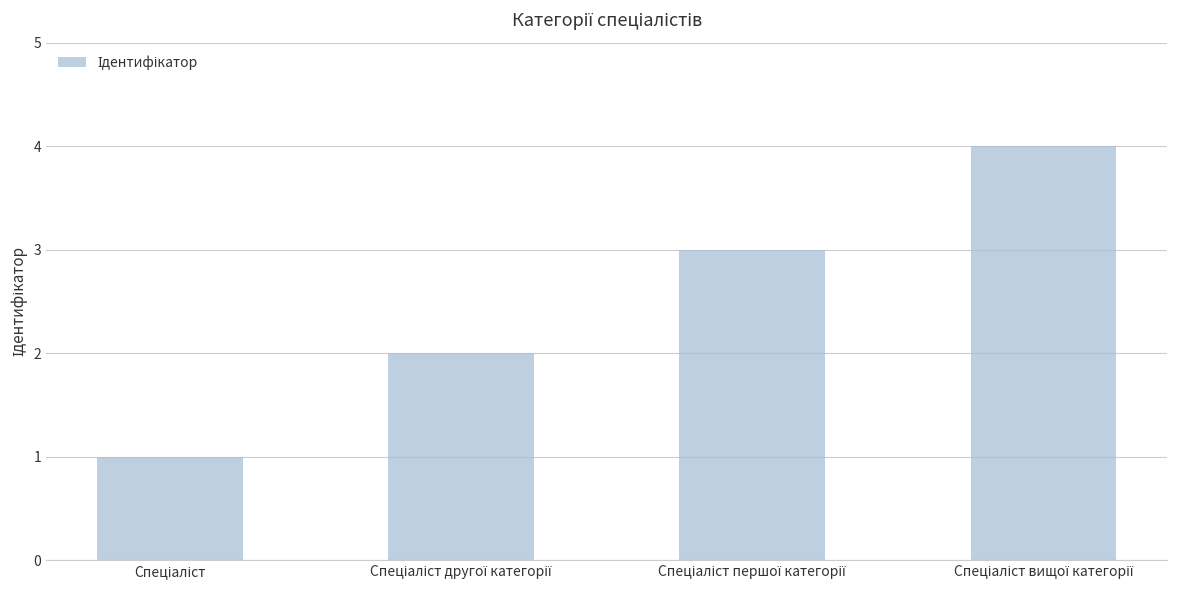

What is the difference between the maximum and minimum values?

3